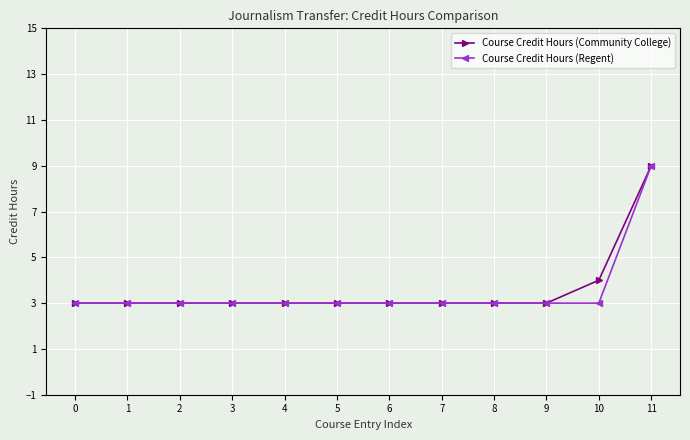

What is the minimum value for Course Credit Hours (Regent)?

3